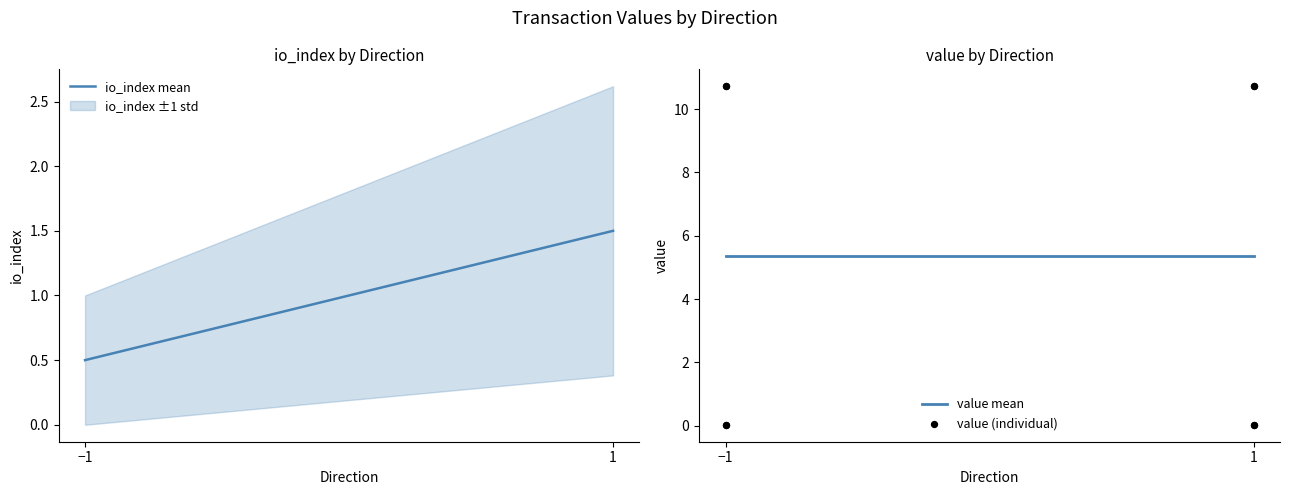

At which category is the sum across all series the highest?

1